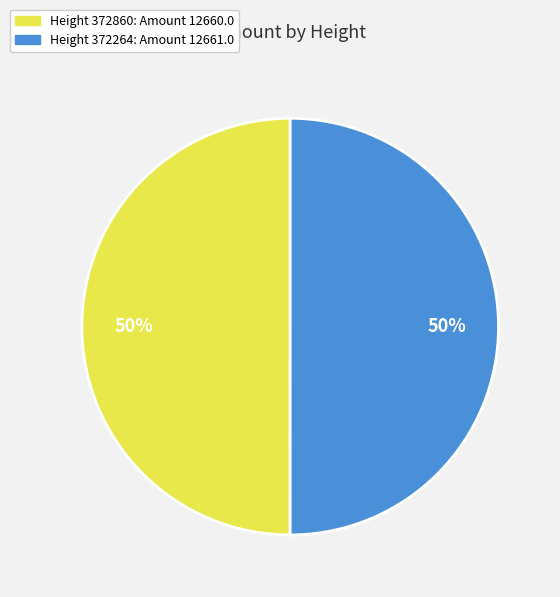

To the nearest percent, what is the average slice percentage?

50%